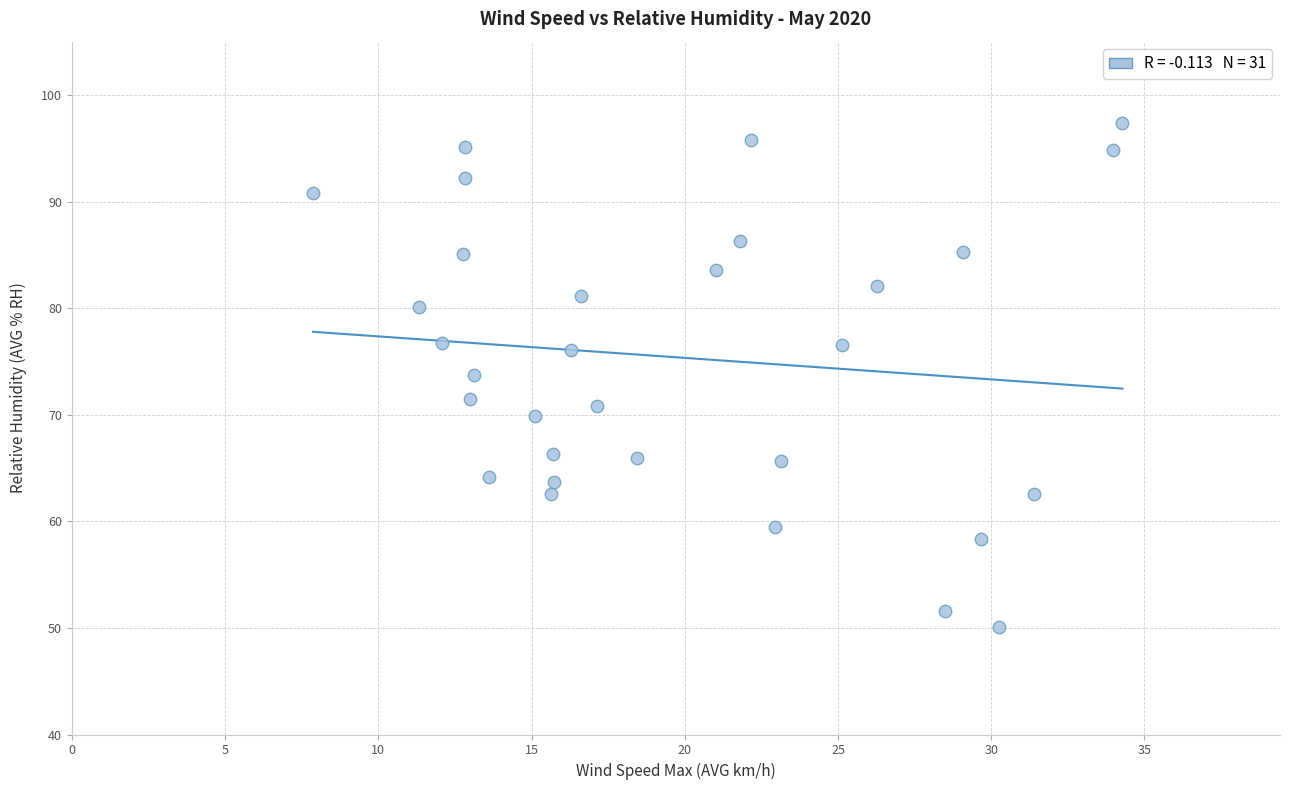

What Y value in the scatter plot is closest to 73?

73.7